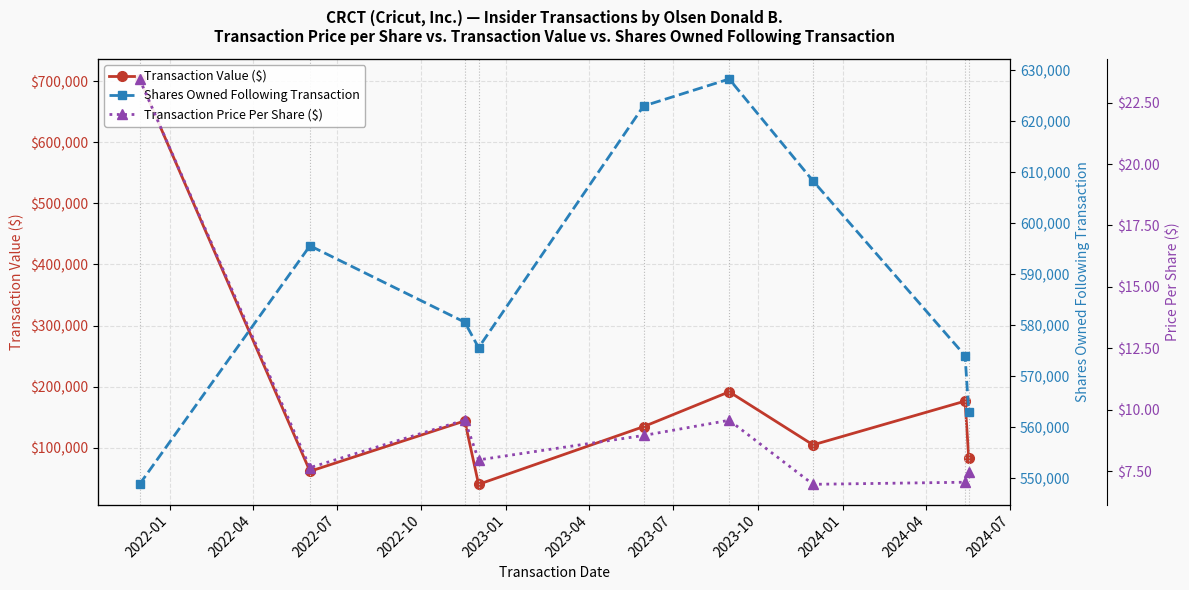

What are all the series names shown in the legend?

Transaction Value ($), Shares Owned Following Transaction, Transaction Price Per Share ($)